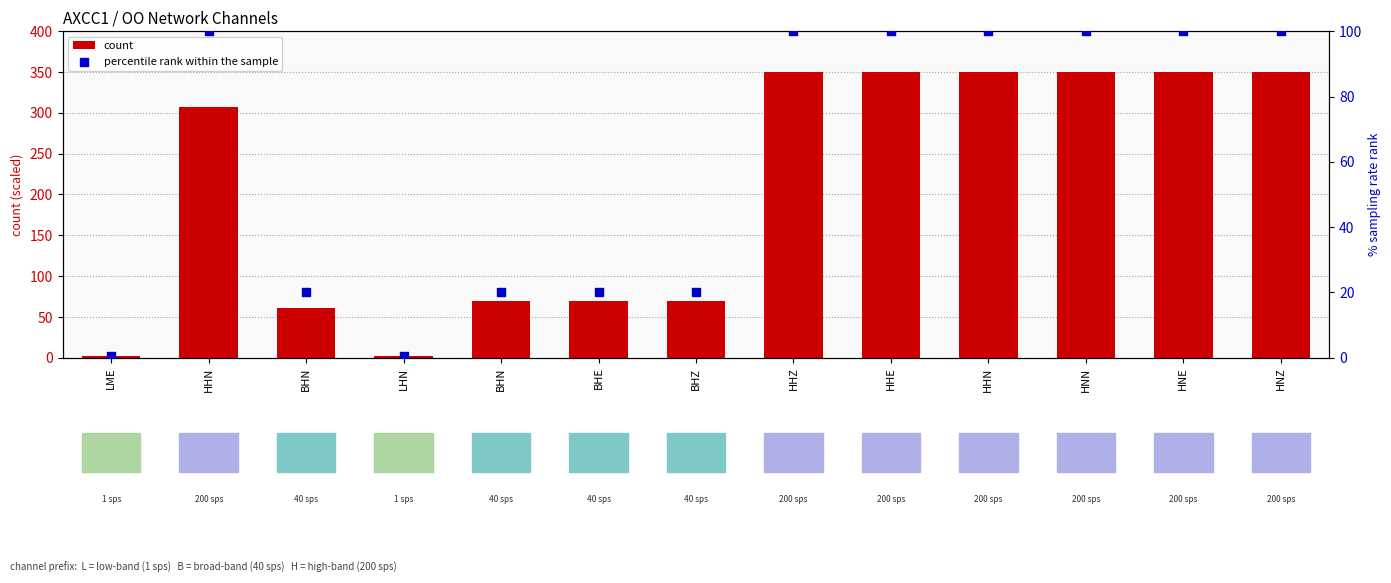

What is the total value across all series at BHN?

81.5